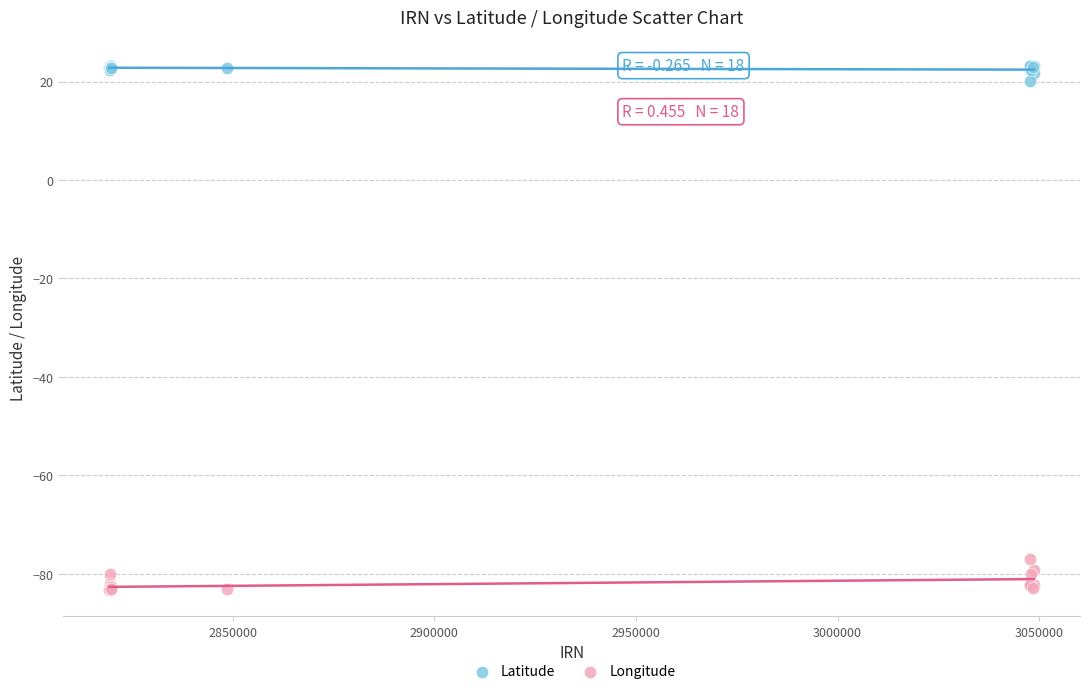

Which series reaches the maximum Y coordinate?

Latitude